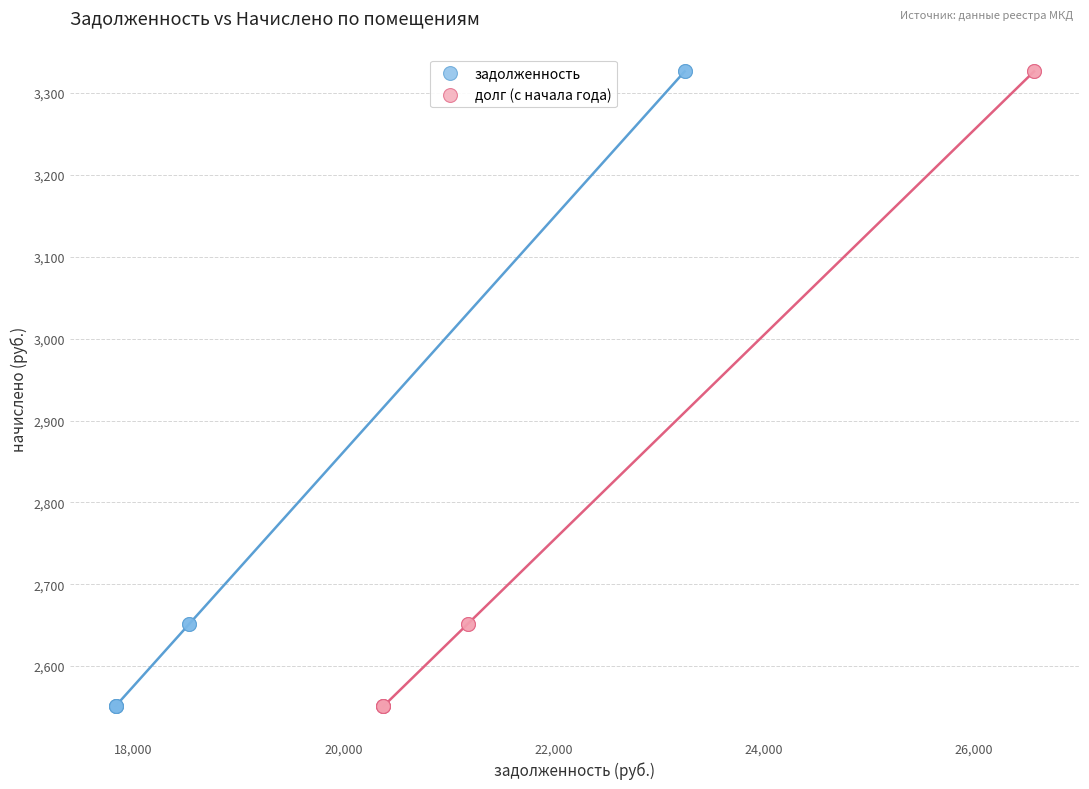

What are all the series names shown in the legend?

задолженность, долг (с начала года)